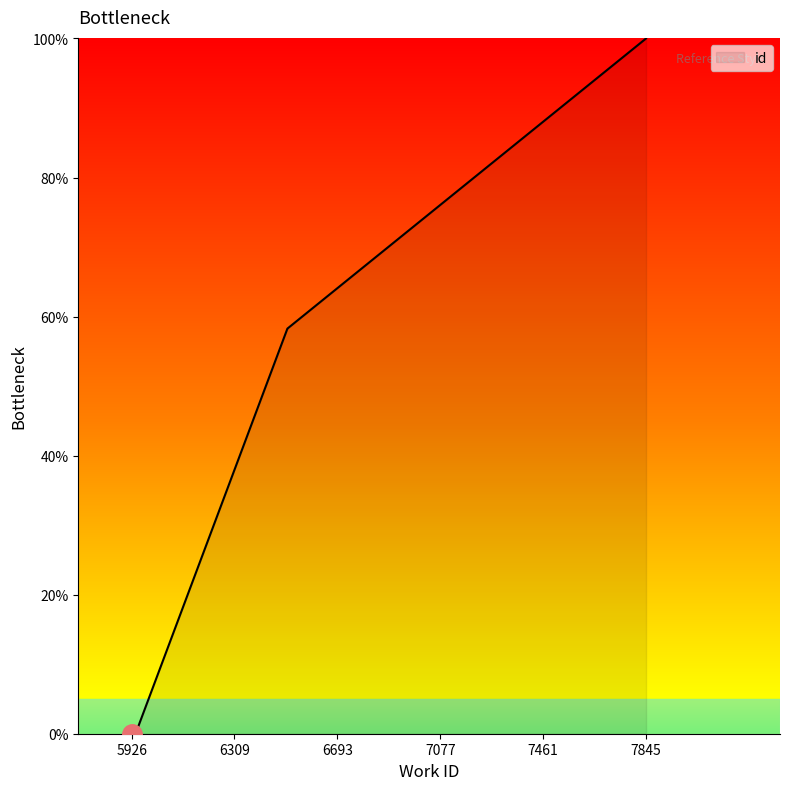

The value at 6506 is 28.1. True or false?

False